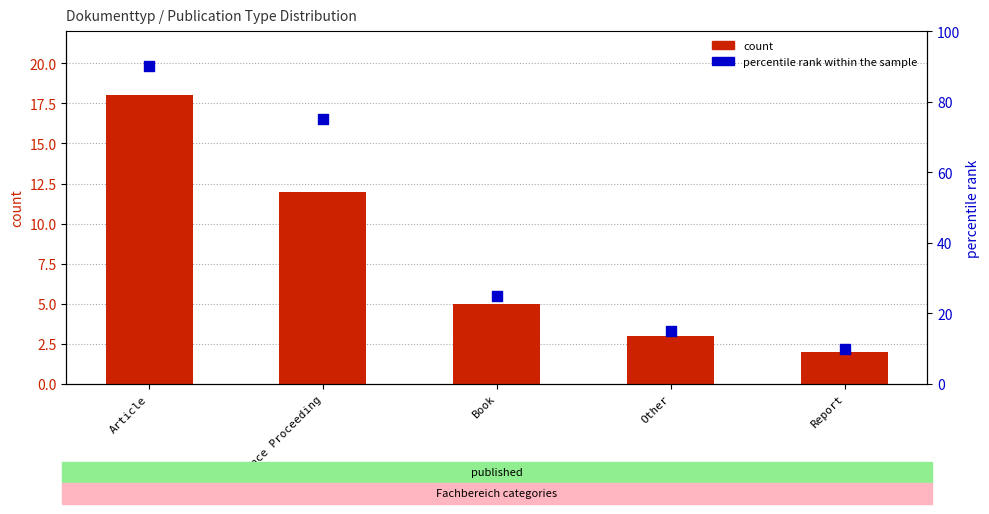

What are all the series names shown in the legend?

count, percentile rank within the sample